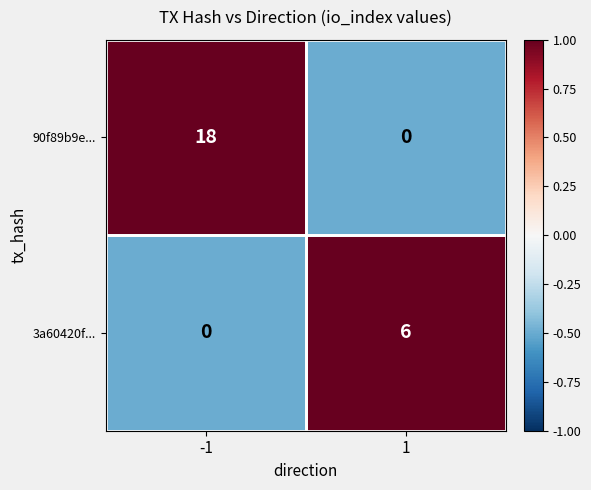

The 90f89b9e... series shows 27 at -1. True or false?

False